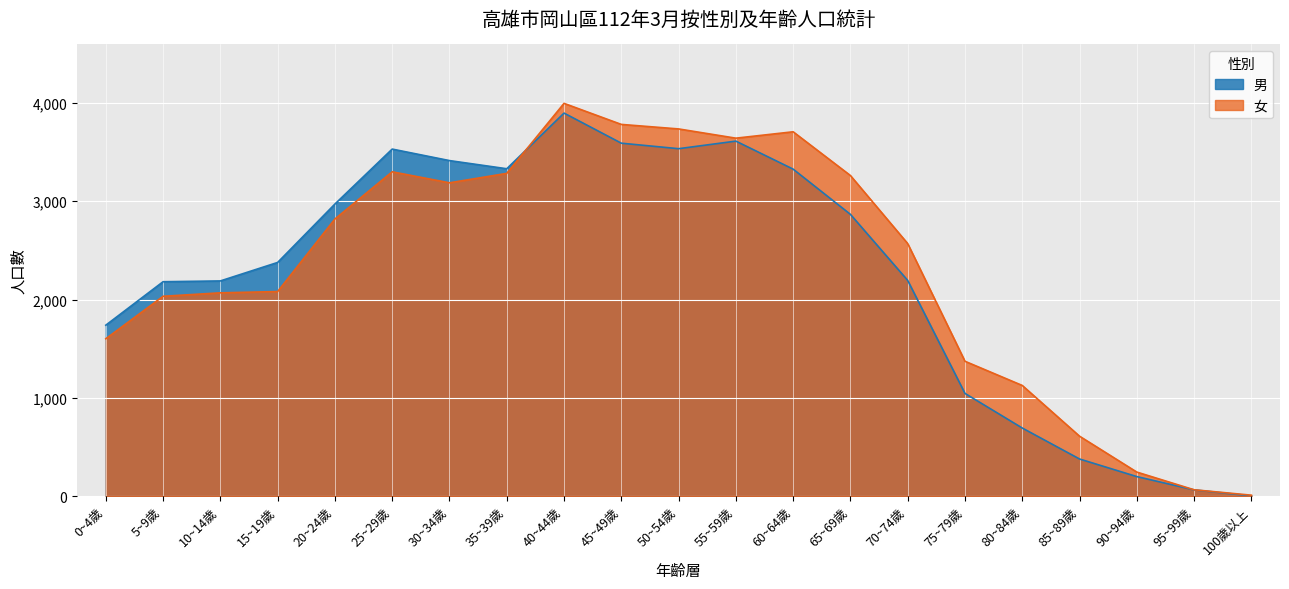

Between which two adjacent categories do 男 and 女 first intersect?

35~39歲 and 40~44歲